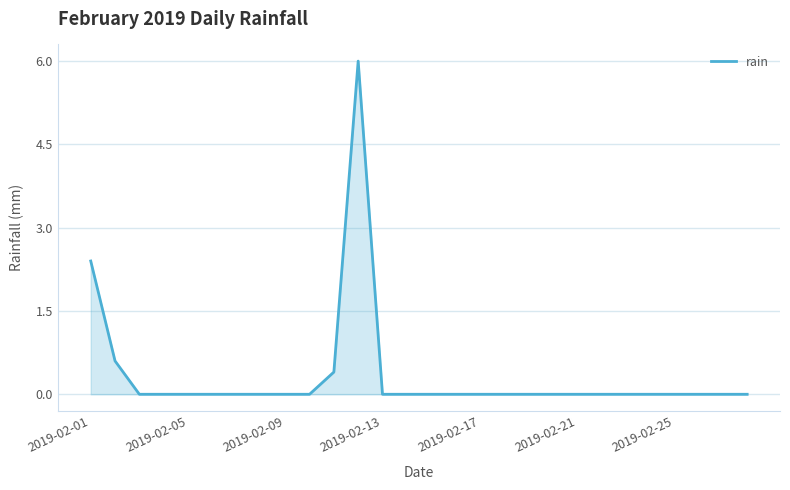

What is the difference between the maximum and minimum values?

6.0